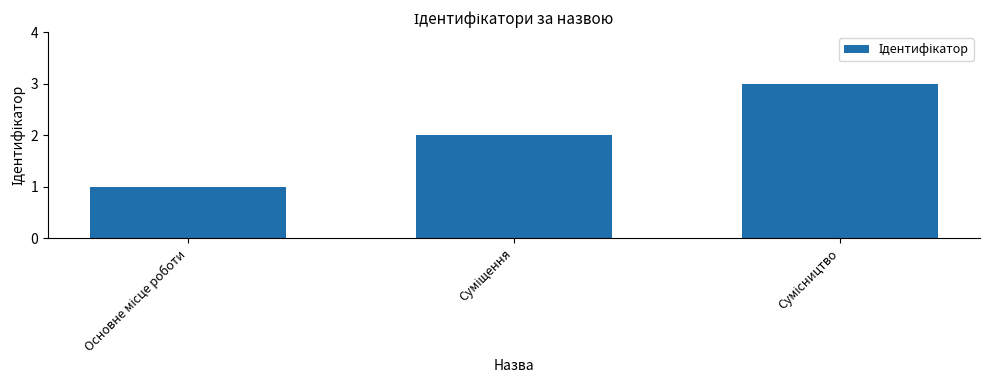

What is the sum of all values?

6